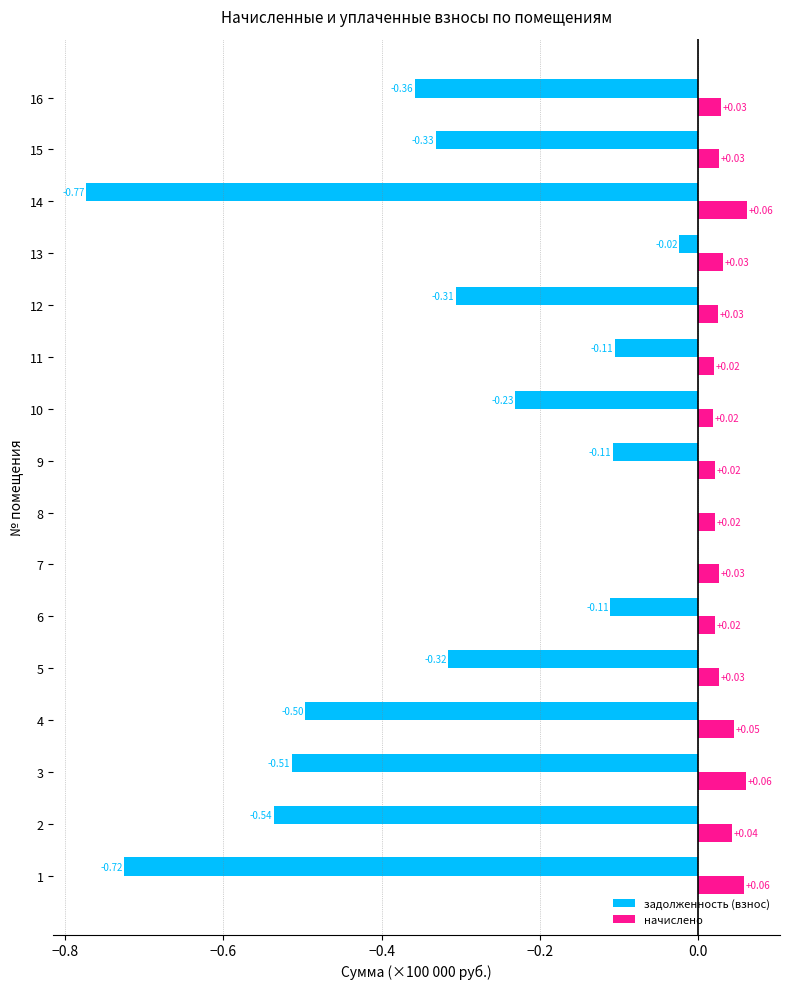

Which series has the largest range (max minus min)?

задолженность (взнос)